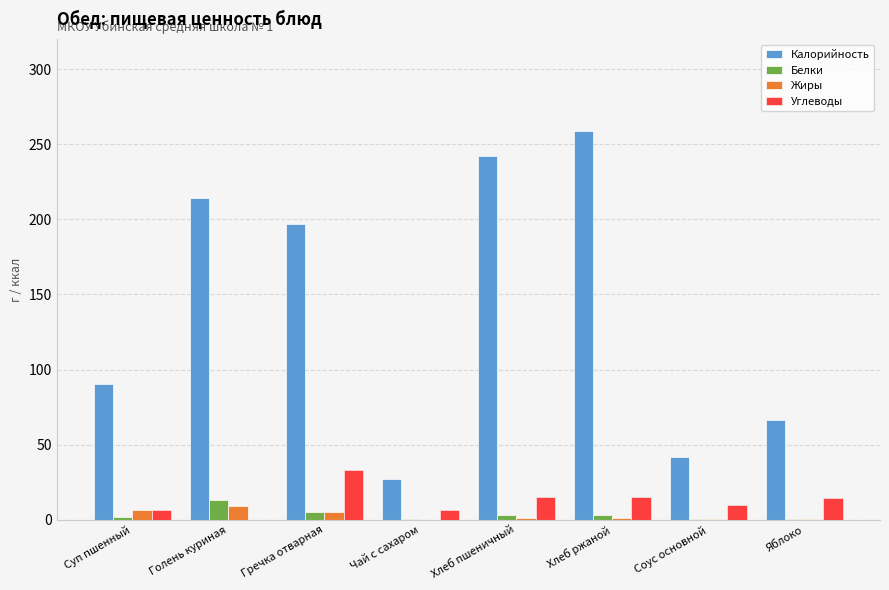

What is the sum of all Углеводы values?

100.5